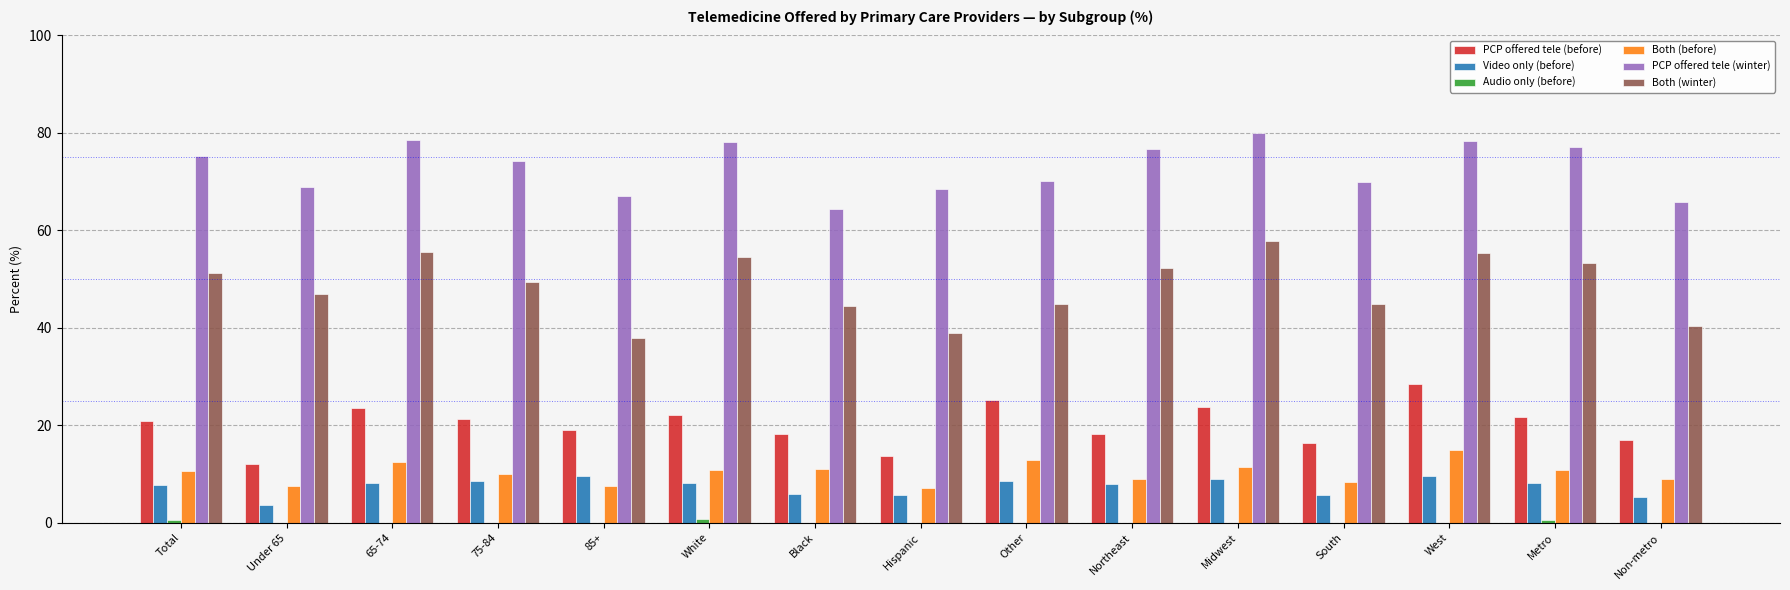

Between Northeast and Non-metro, which series saw the biggest shift?

Both (winter)